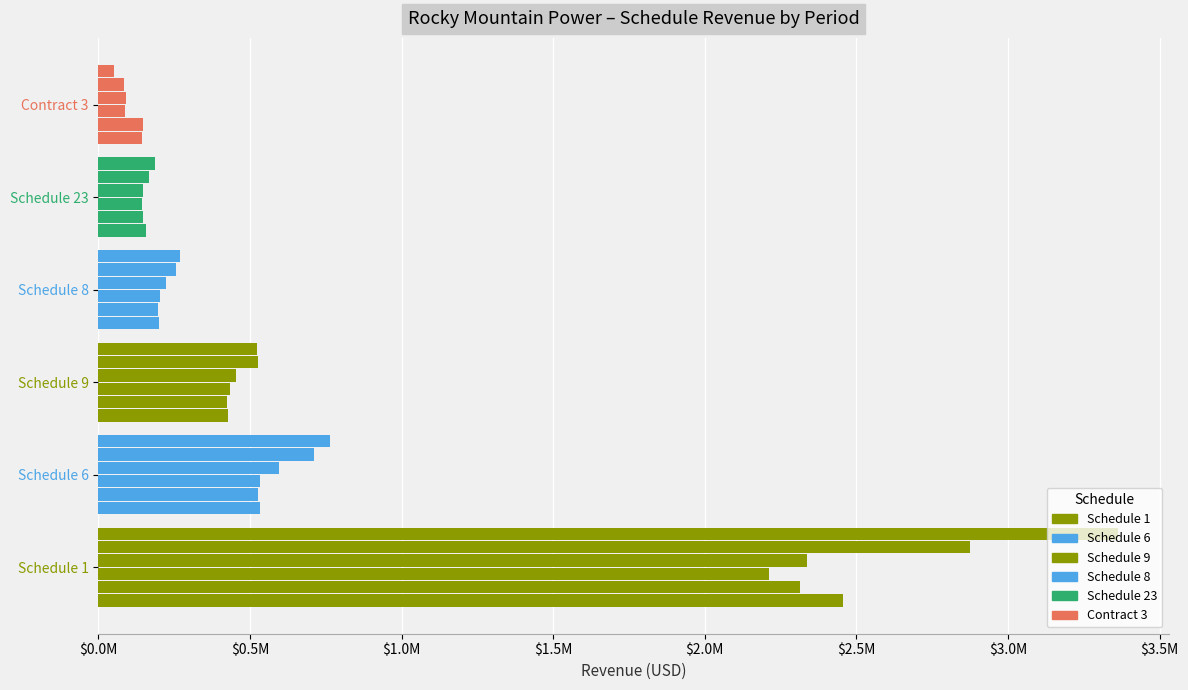

The value of Schedule 23 at 201406 is 168503.1. True or false?

True